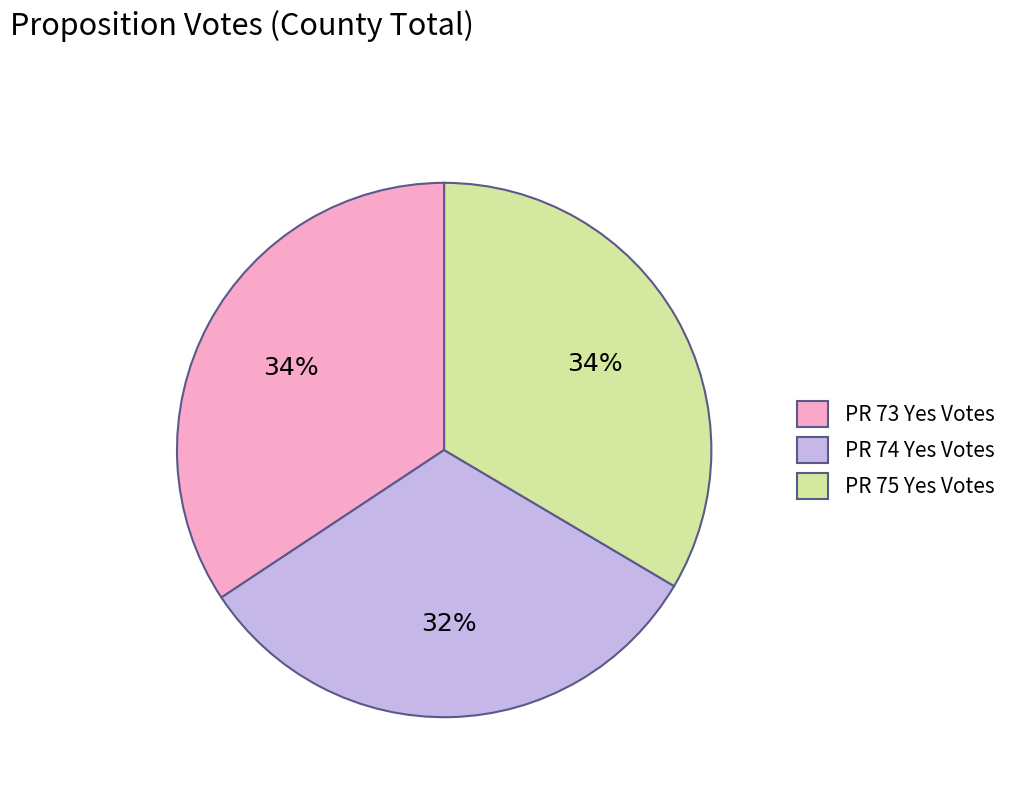

Between PR 75 Yes Votes and PR 74 Yes Votes, which is larger?

PR 75 Yes Votes